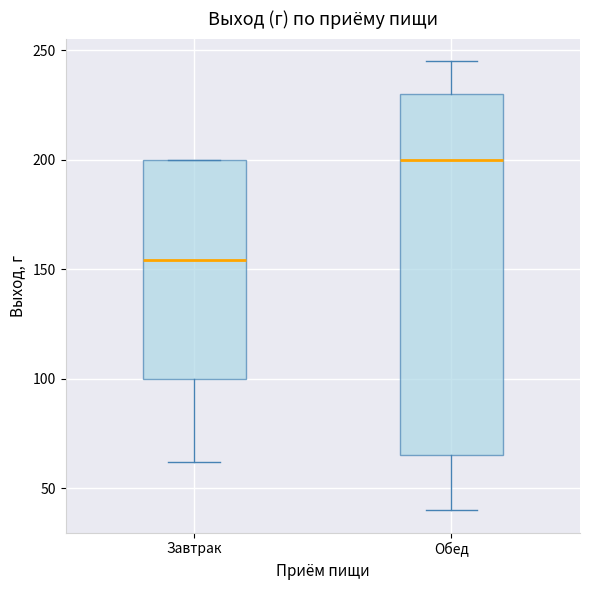

Reading left to right, transcribe this box plot: for each box, give where its median line is, the range the box spans, and where its two whiskers end, as read against the y-axis. The values are not printed on the chart, so give them approximately, as read against the axis.

Завтрак: median 155, box 100 to 200, whiskers 60 to 200
Обед: median 200, box 65 to 230, whiskers 40 to 245